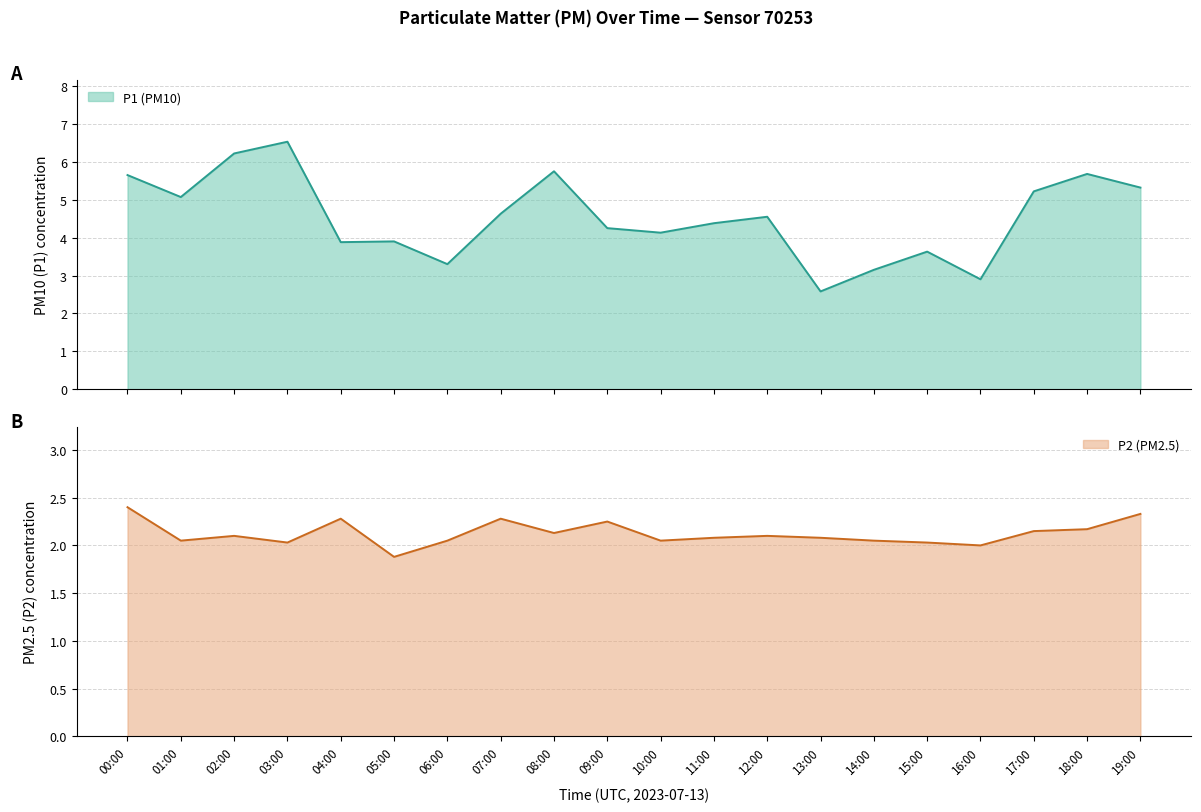

True or false: P1 has a value of 10.1 at 02:00.

False